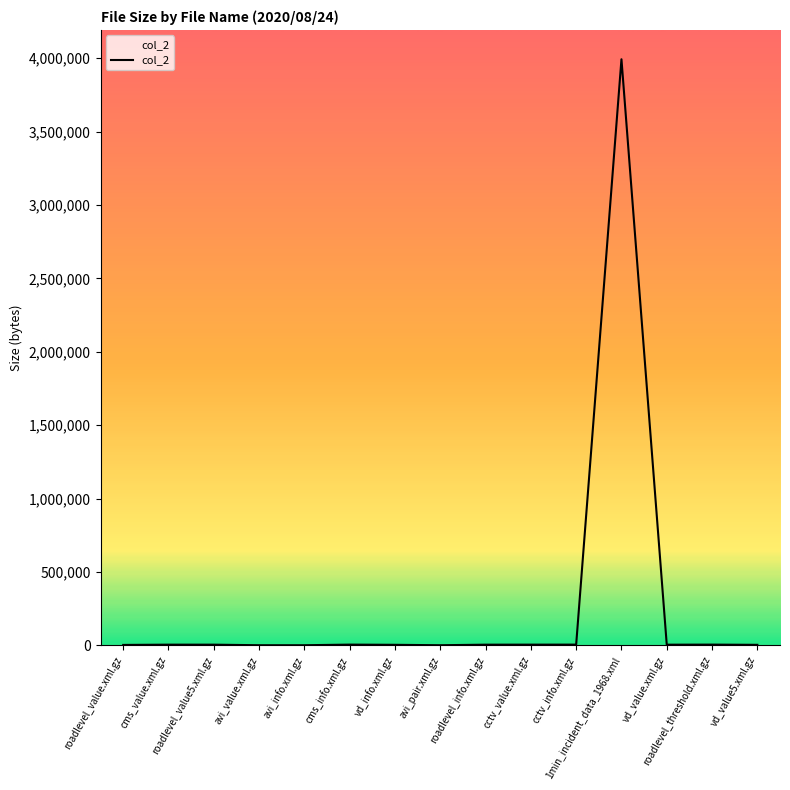

How many series are shown in this chart?

1